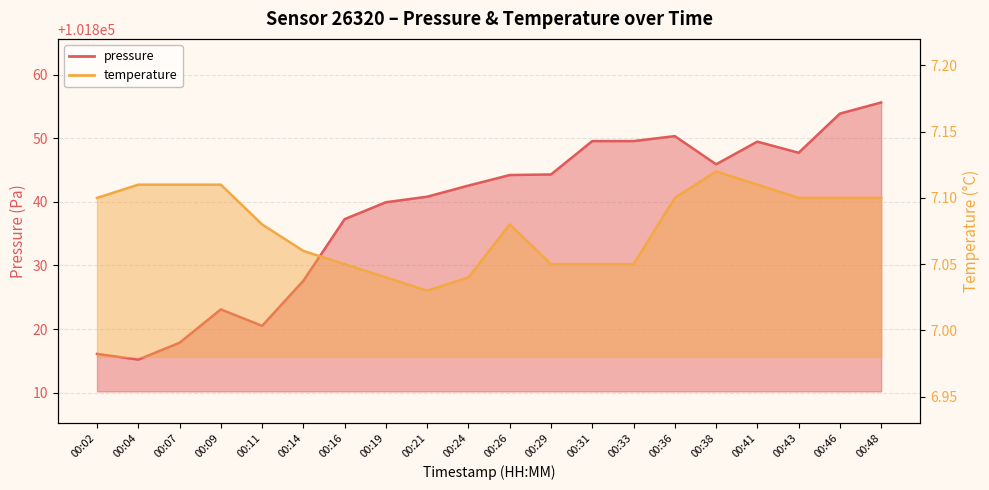

Count the number of categories in the chart.

20